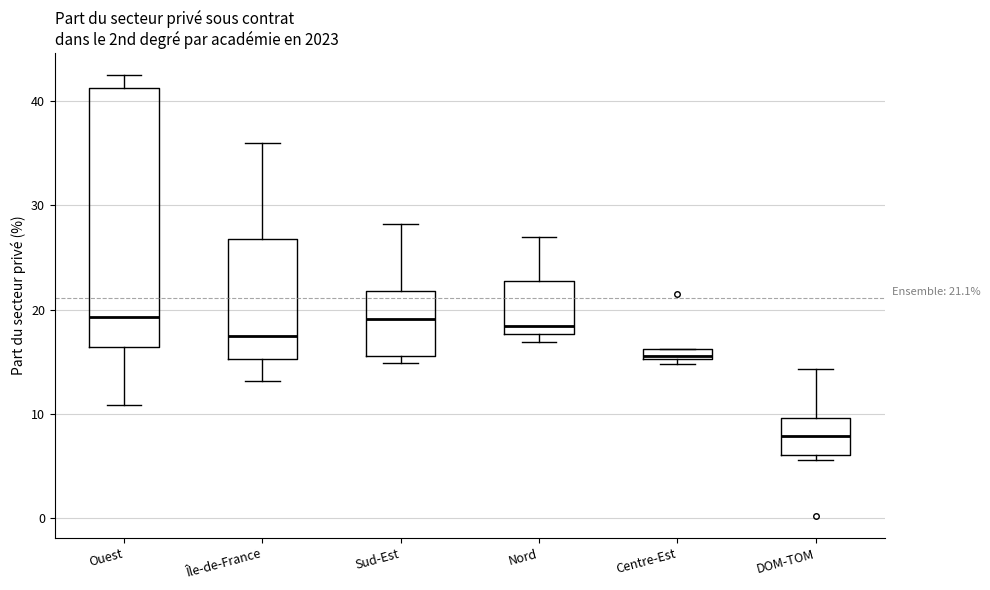

Which box's median line is the lowest?

DOM-TOM